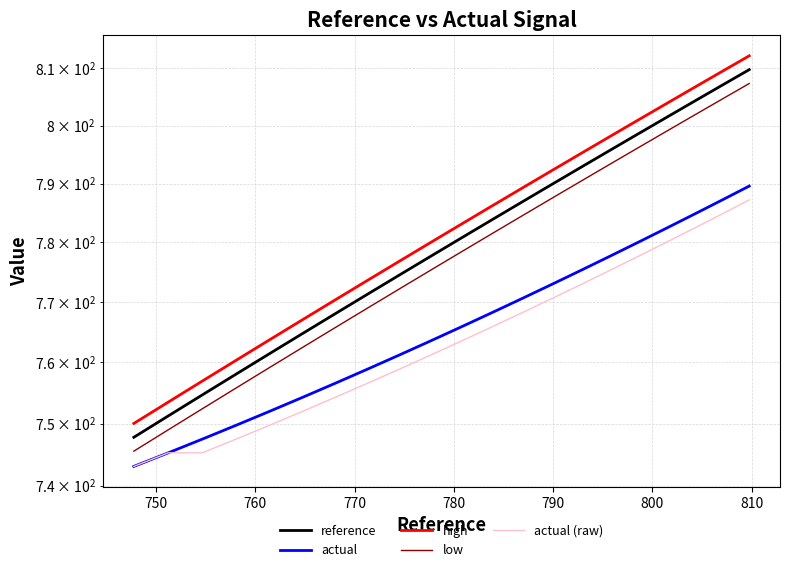

What is the average value of the reference series?

780.0